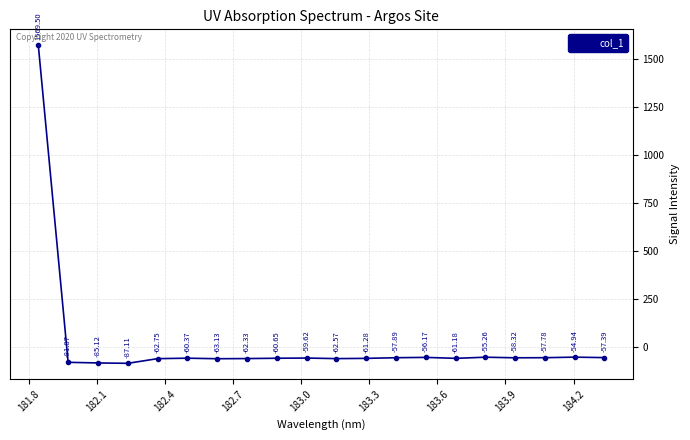

What is the sum of all values?

363.8